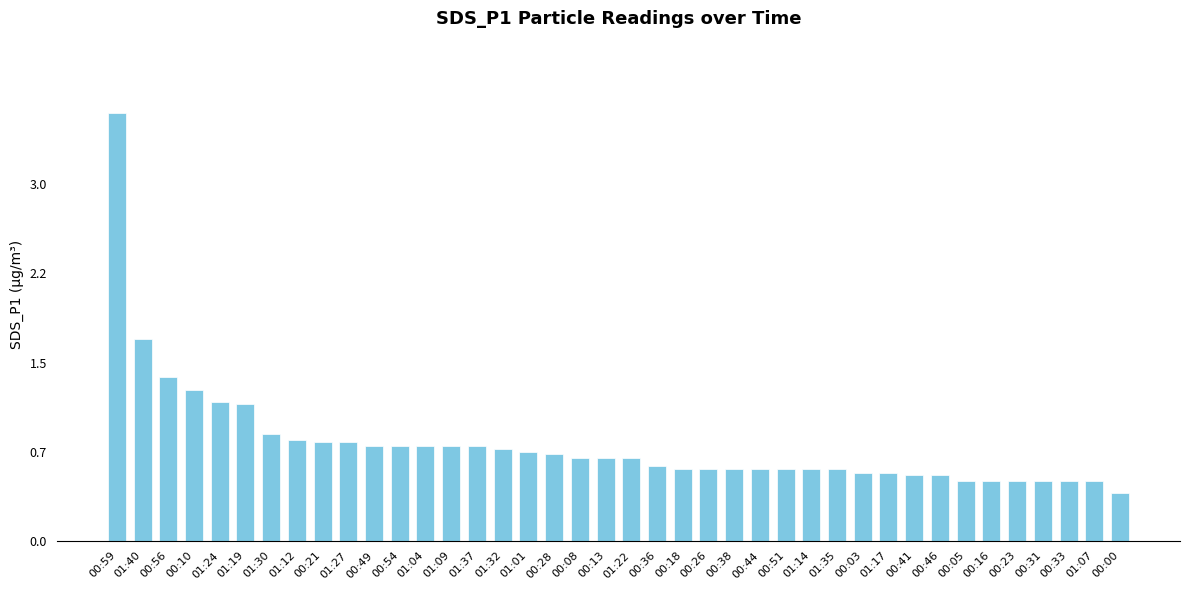

List the labels in order of value, largest first.

00:59, 01:40, 00:56, 00:10, 01:24, 01:19, 01:30, 01:12, 00:21, 01:27, 00:49, 00:54, 01:04, 01:09, 01:37, 01:32, 01:01, 00:28, 00:08, 00:13, 01:22, 00:36, 00:18, 00:26, 00:38, 00:44, 00:51, 01:14, 01:35, 00:03, 01:17, 00:41, 00:46, 00:05, 00:16, 00:23, 00:31, 00:33, 01:07, 00:00